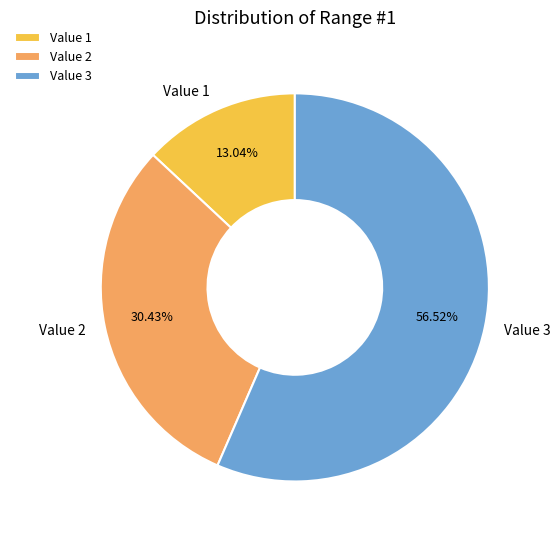

Is it true that Value 1 is 25% of the pie?

False